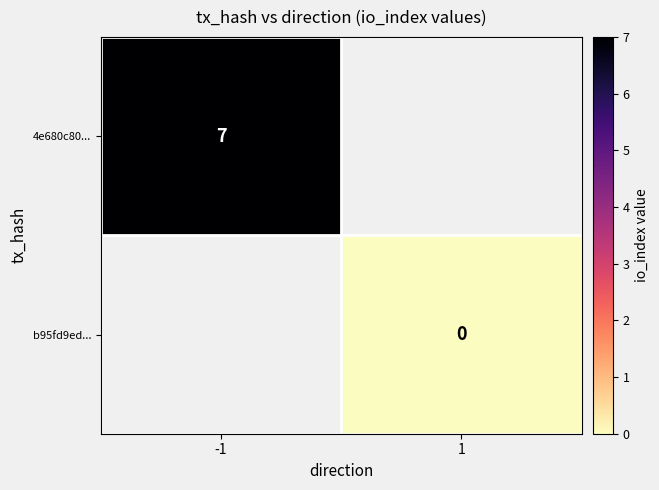

Is the value of 4e680c80... at -1 greater than the value of b95fd9ed... at -1?

No